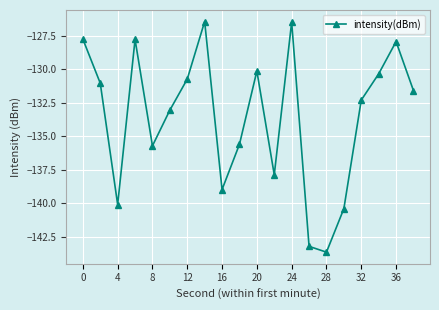

What is the value of the 1st point from the left?

-127.8